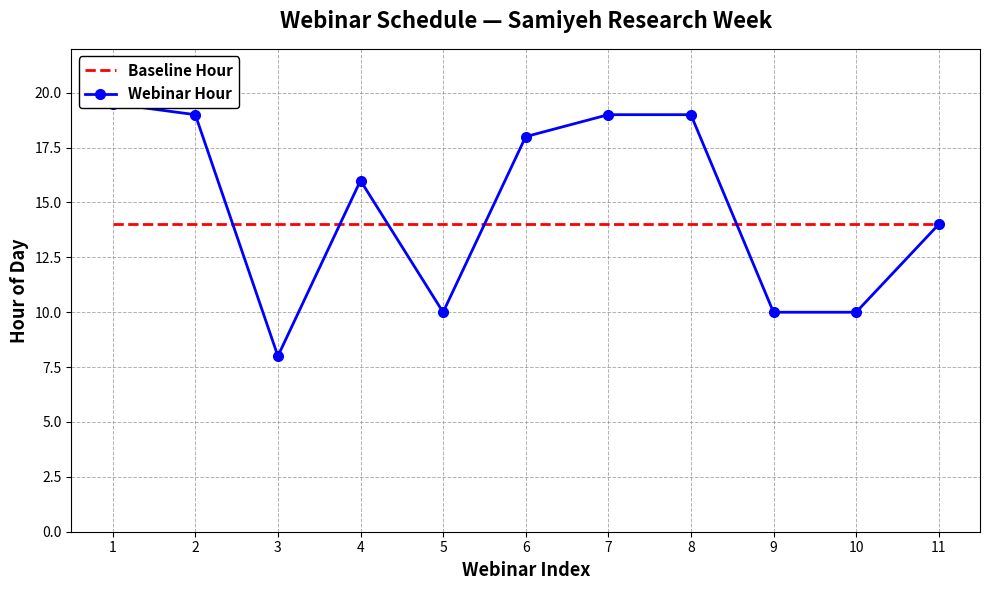

At which category is the sum across all series the highest?

1